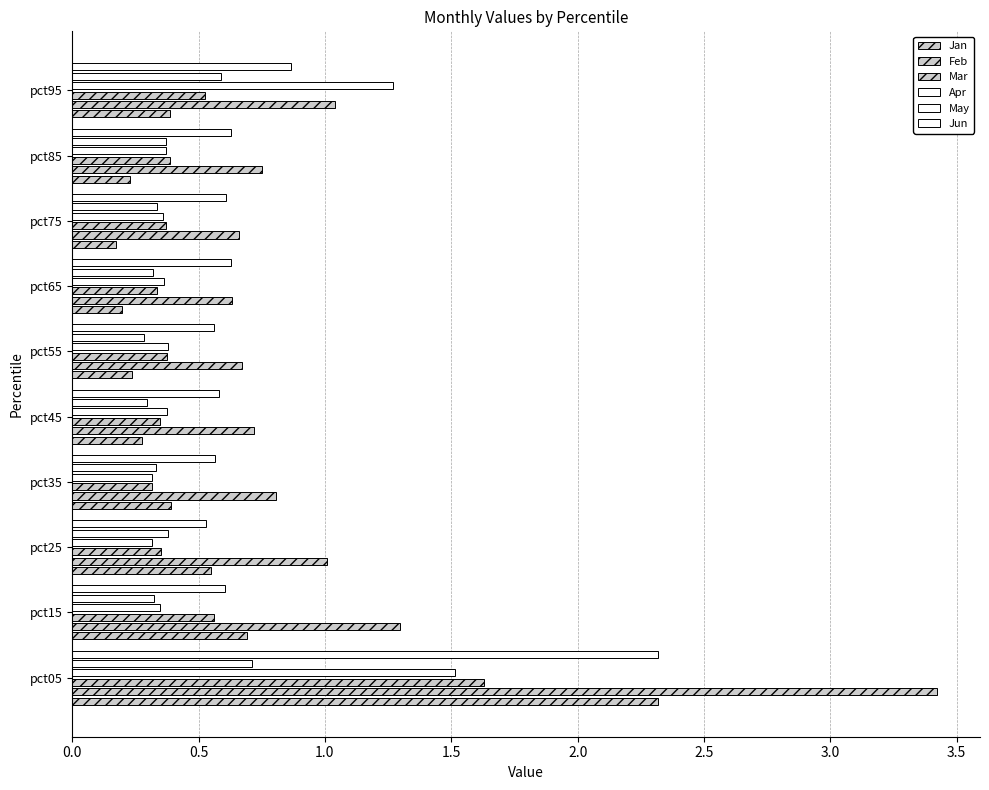

At how many categories does at least one series exceed 2?

1